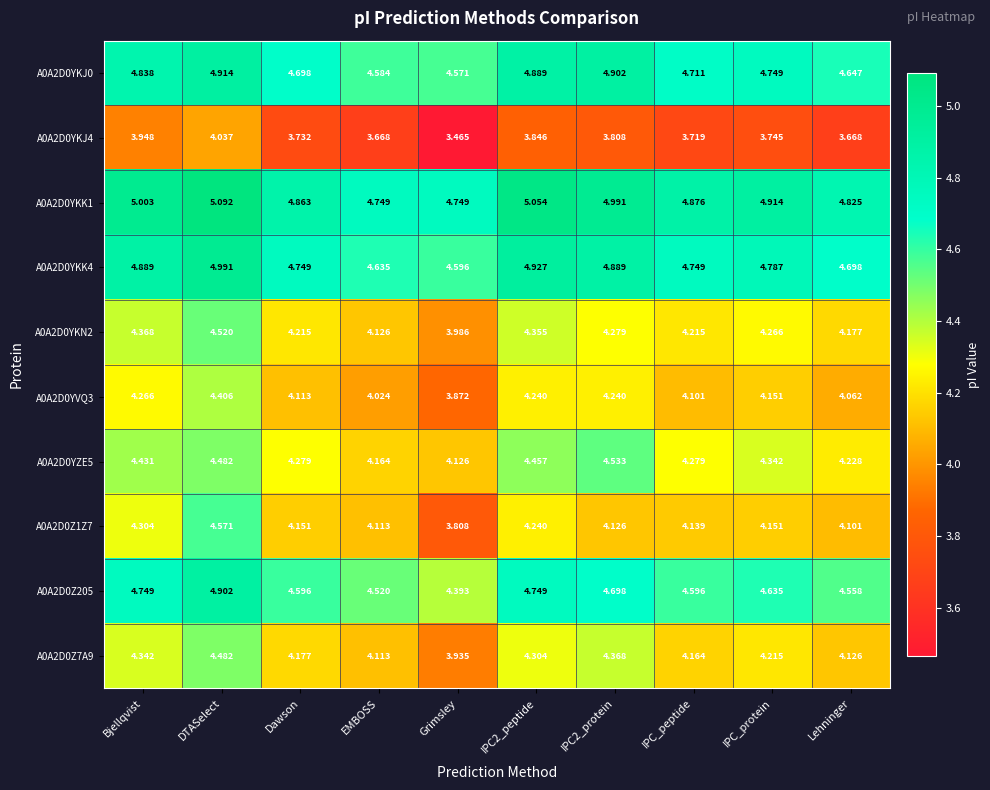

At how many categories does at least one series exceed 3?

10